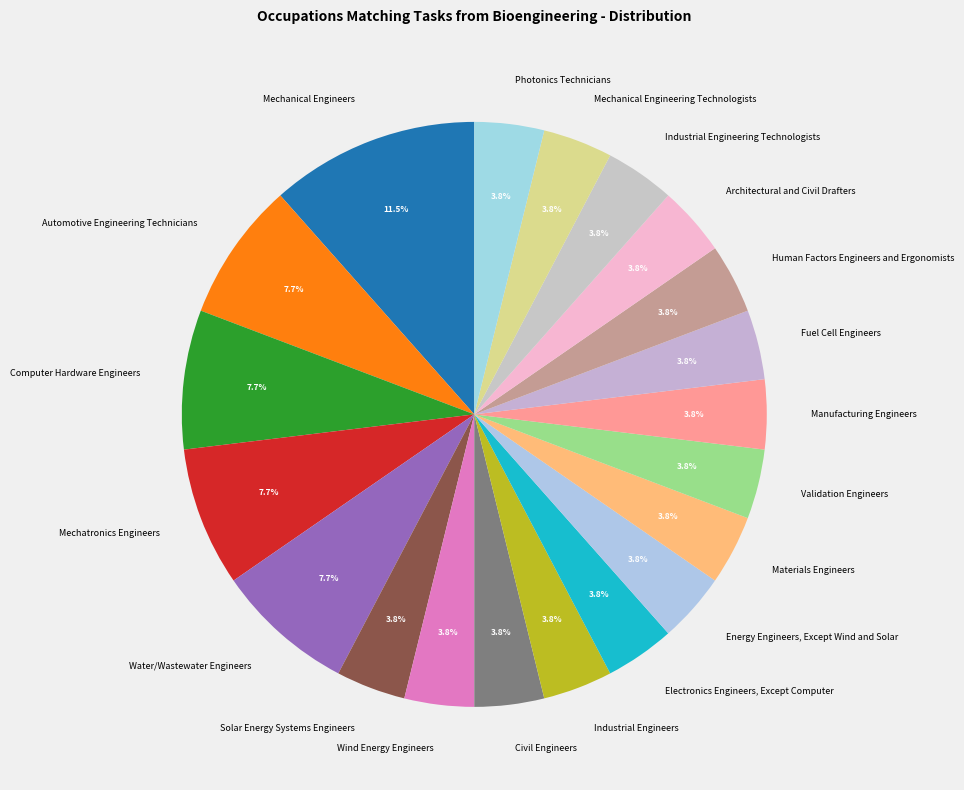

To the nearest percent, what portion does Validation Engineers represent?

4%